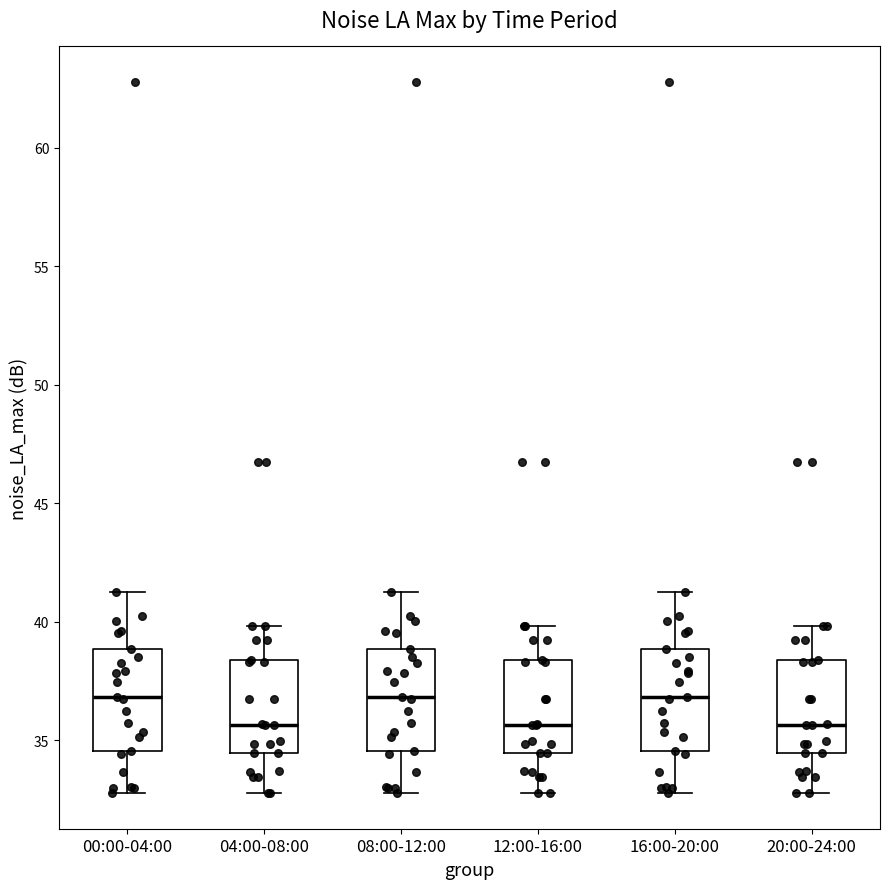

Where is the lower edge of the box for 16:00-20:00 on the y-axis? The values are not printed on the chart, so give them approximately, as read against the axis.

34.5